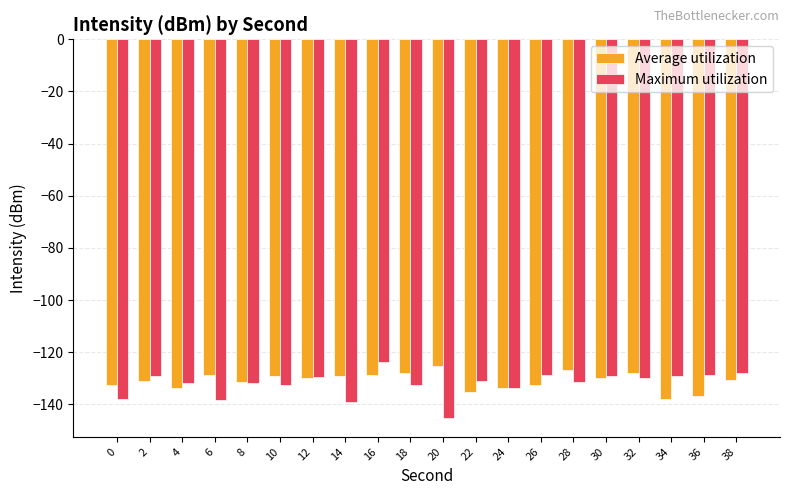

What is the total value across all series at 22?

-266.4